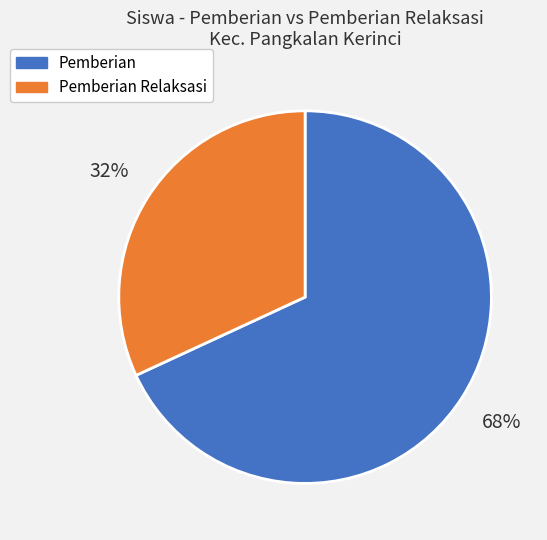

Count the number of slices in the pie.

2